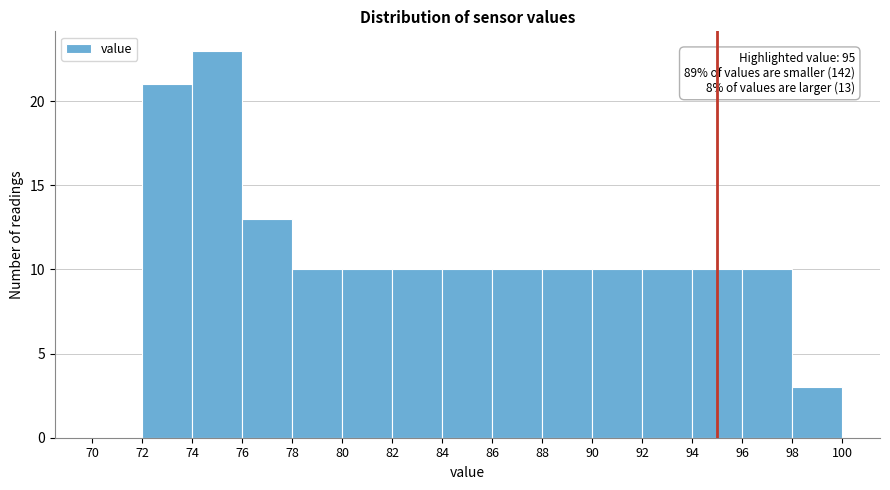

Over which range of the x-axis is the bar tallest?

74 to 76